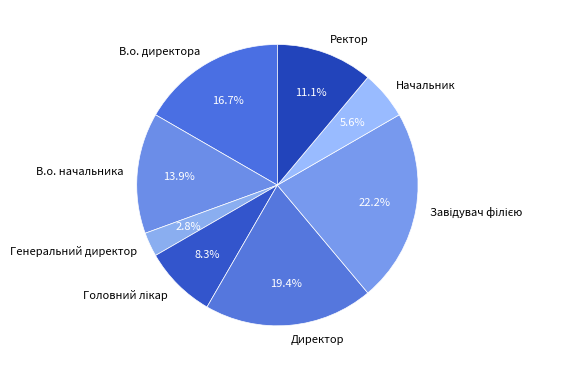

What portion of the pie excludes В.о. начальника?

86.1%